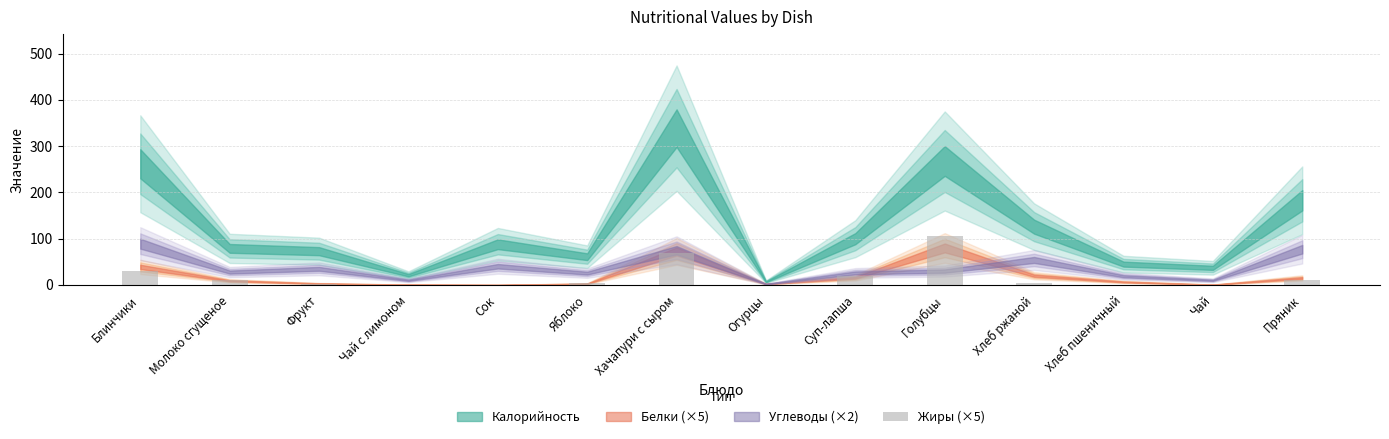

The chart shows a value of 52 at Чай с лимоном. True or false?

False